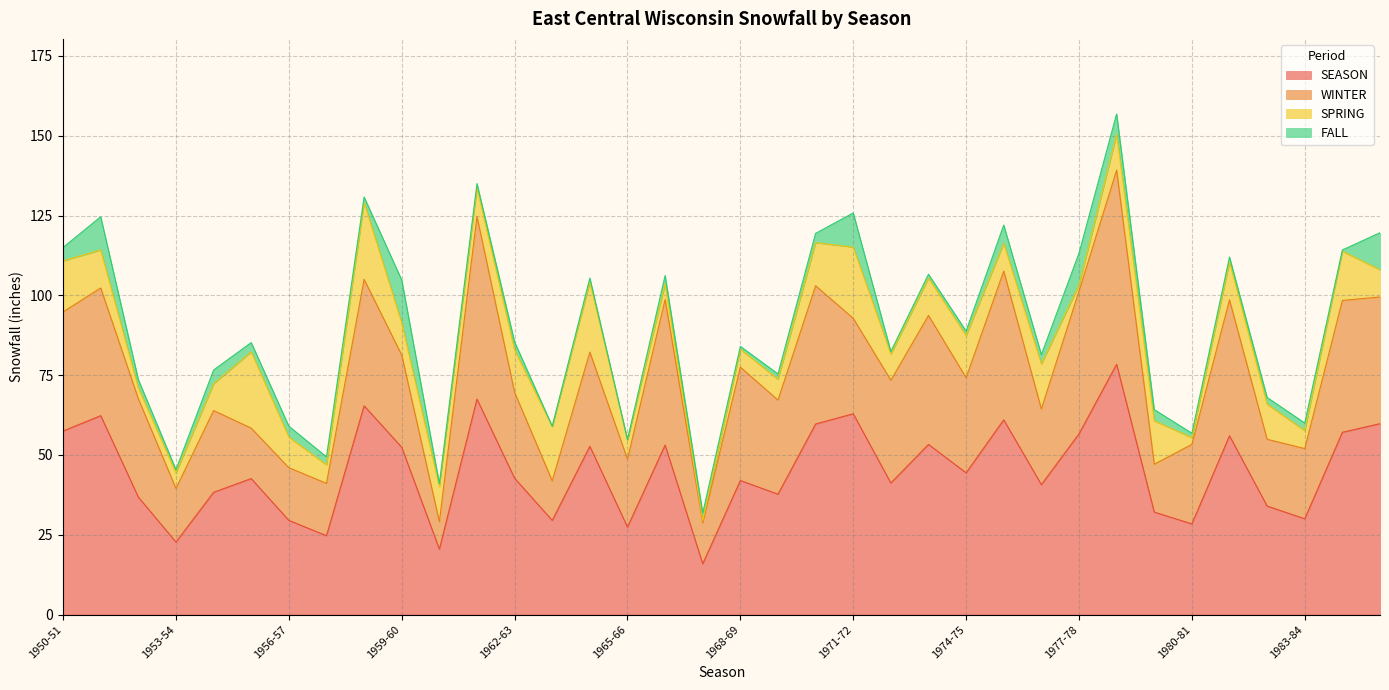

What is the sum of the FALL values at 1975-76 and 1965-66?

5.8